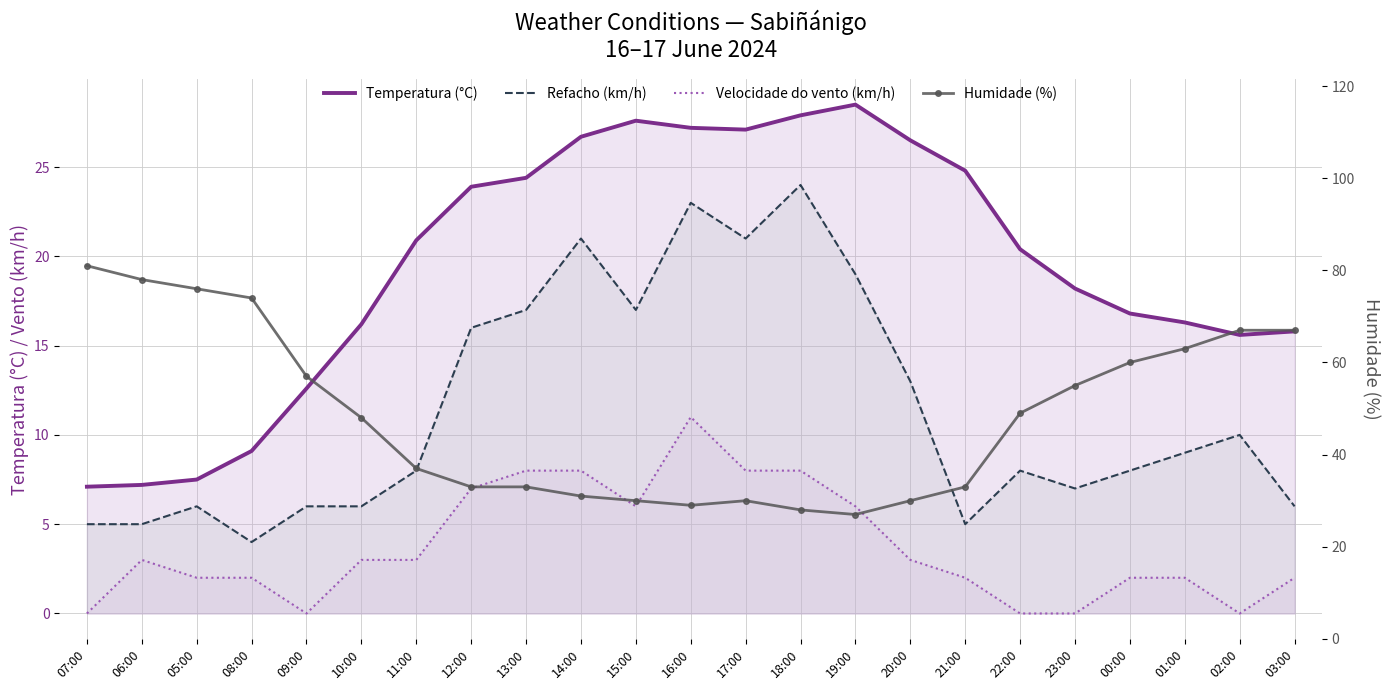

What is the label of the 13th point from the right?

15:00